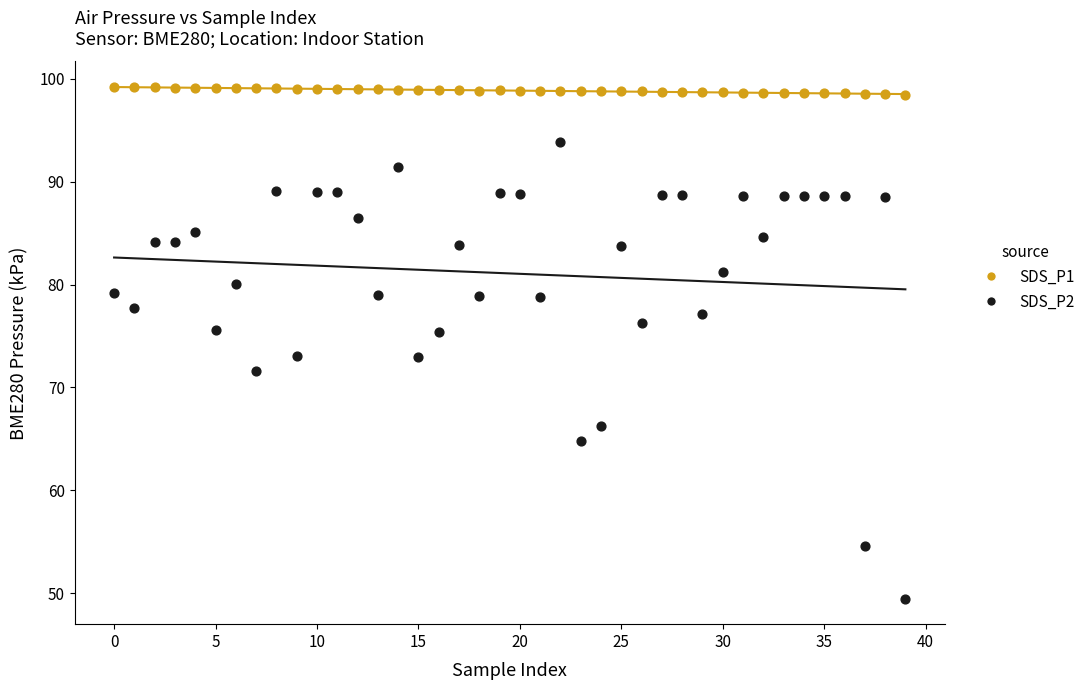

What are all the series names shown in the legend?

SDS_P1, SDS_P2